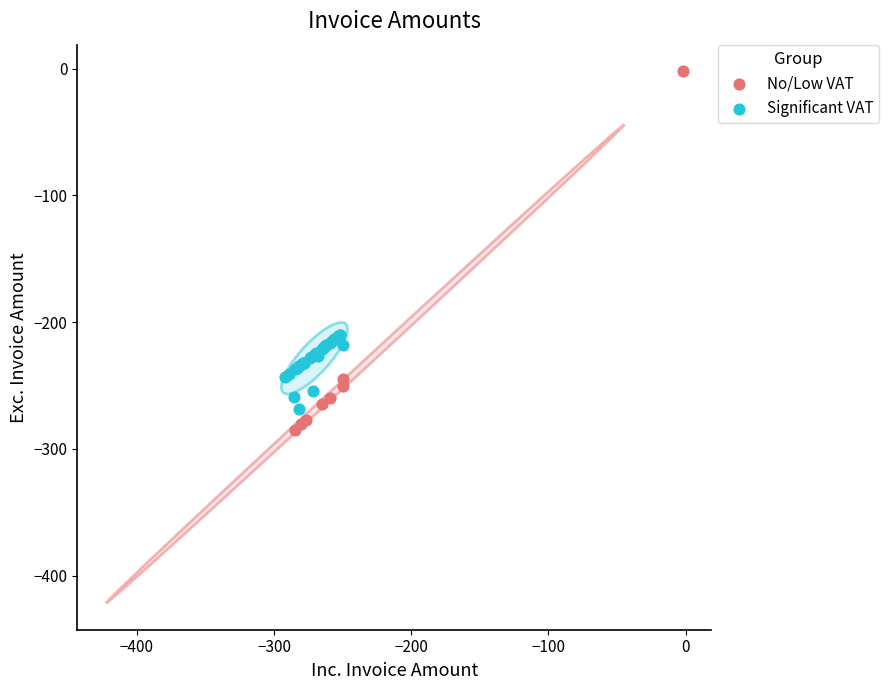

Which series has the largest Y range (max minus min)?

No/Low VAT